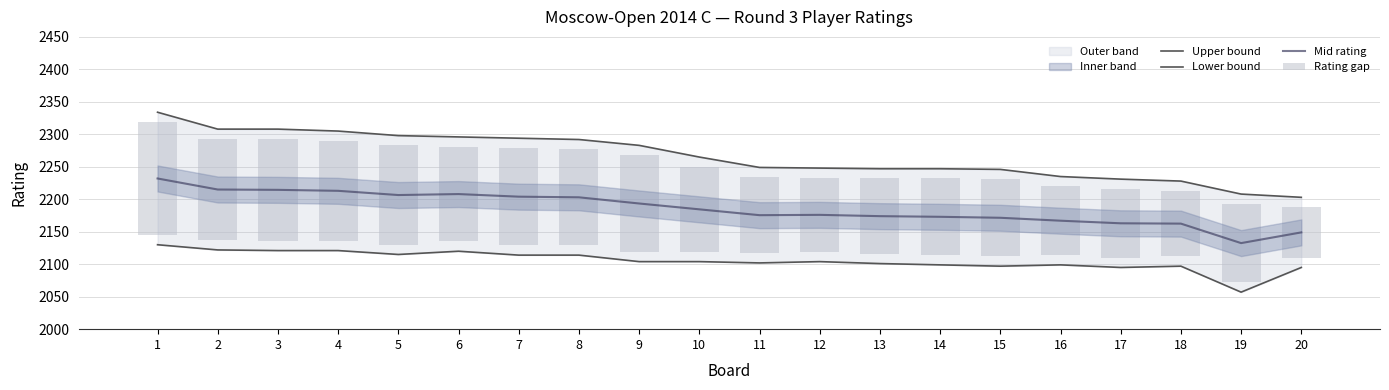

What is the lowest value of the Upper bound series?

2203.0